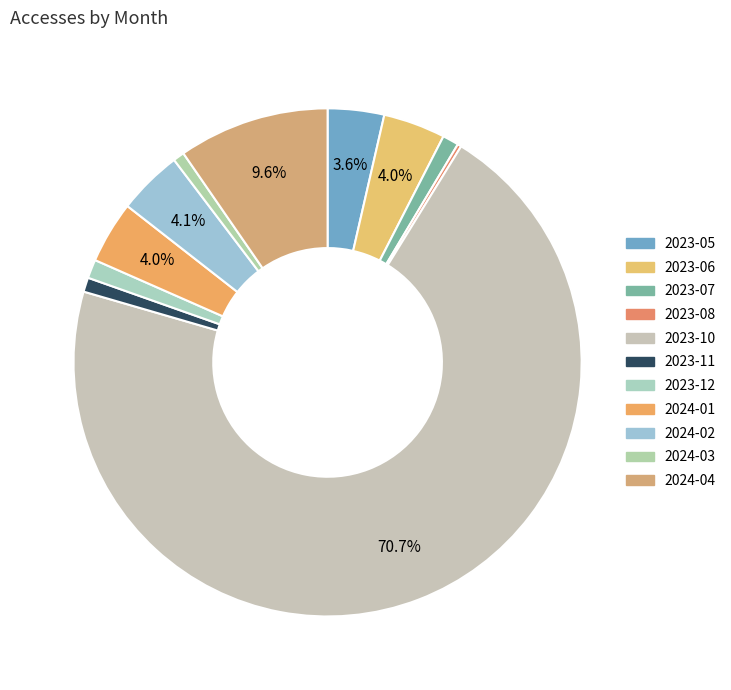

Between 2024-04 and 2023-05, which is larger?

2024-04